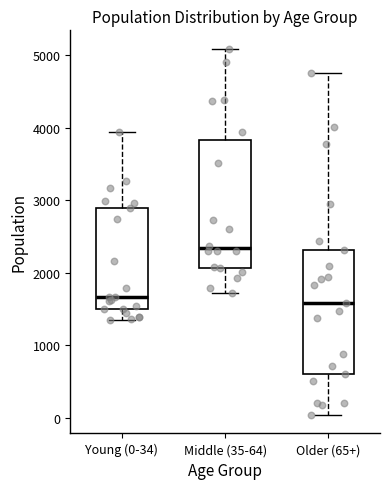

Reading left to right, read every box against the y-axis: the position of its median line, the range the box covers, and the ends of its whiskers. The values are not printed on the chart, so give them approximately, as read against the axis.

Young (0-34): median 1700, box 1500 to 2900, whiskers 1300 to 3900
Middle (35-64): median 2300, box 2100 to 3800, whiskers 1700 to 5100
Older (65+): median 1600, box 600 to 2300, whiskers 0 to 4800